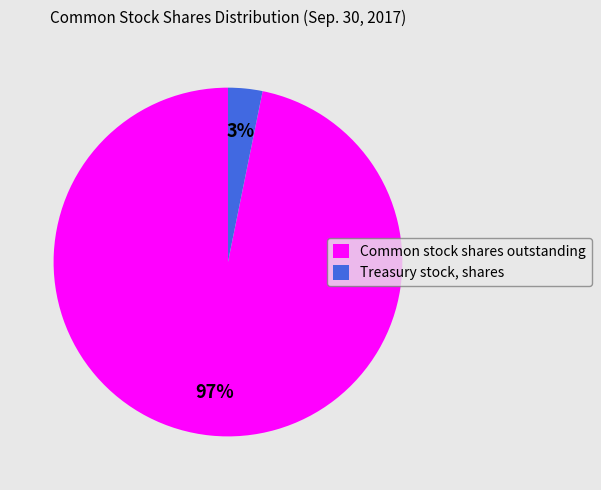

Is it true that Common stock shares outstanding is 97% of the pie?

True